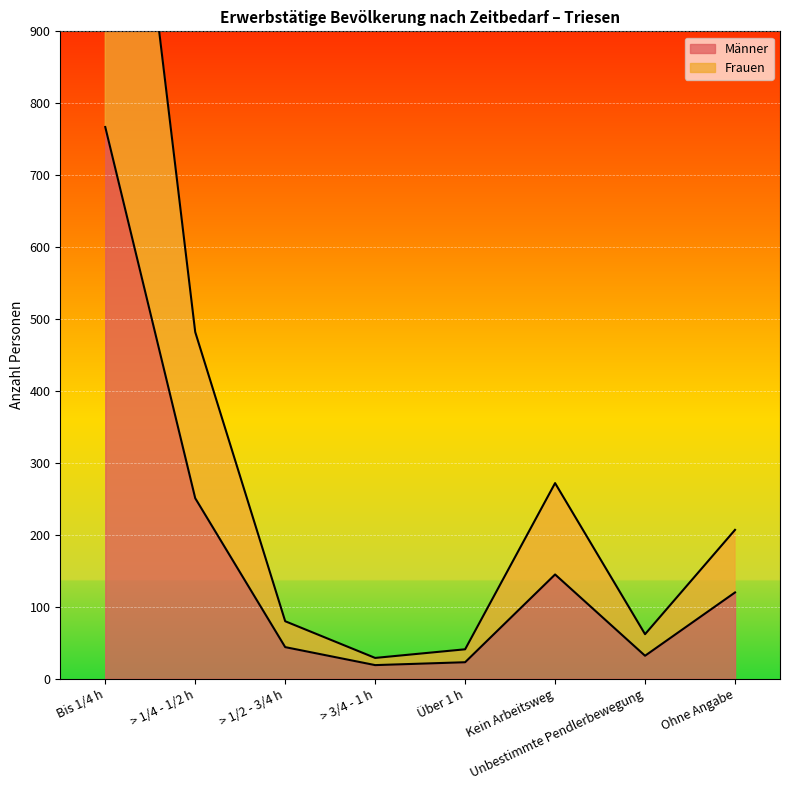

How many values in the Männer series are below 120?

4